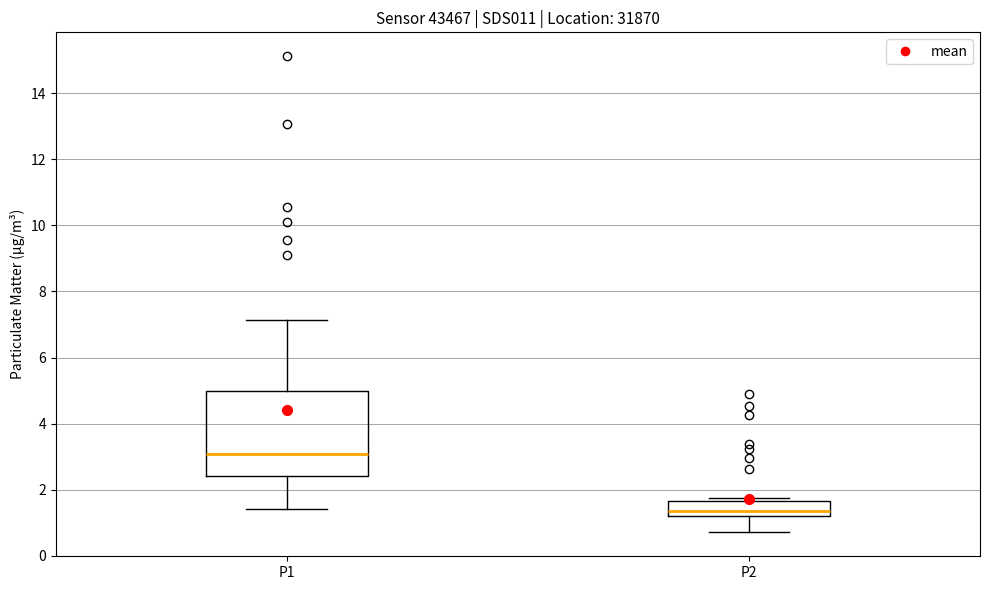

Reading left to right, transcribe this box plot: for each box, give where its median line is, the range the box spans, and where its two whiskers end, as read against the y-axis. The values are not printed on the chart, so give them approximately, as read against the axis.

P1: median 3.0, box 2.4 to 5.0, whiskers 1.4 to 7.2
P2: median 1.4, box 1.2 to 1.6, whiskers 0.8 to 1.8